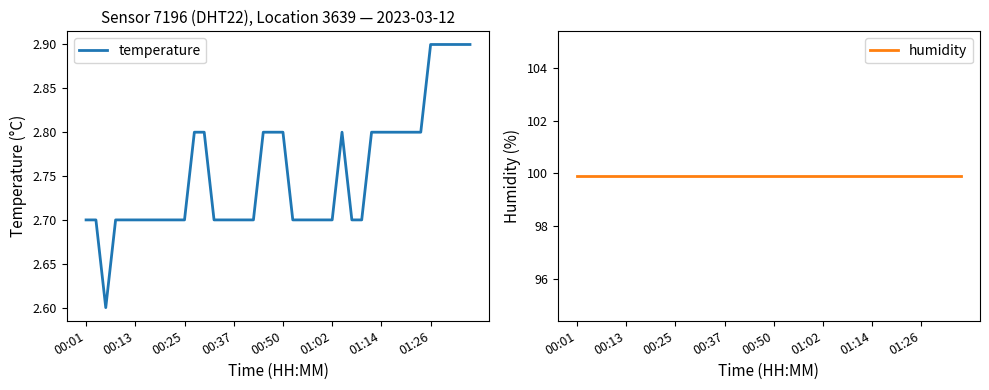

Is this an area chart (filled region under the line)?

No